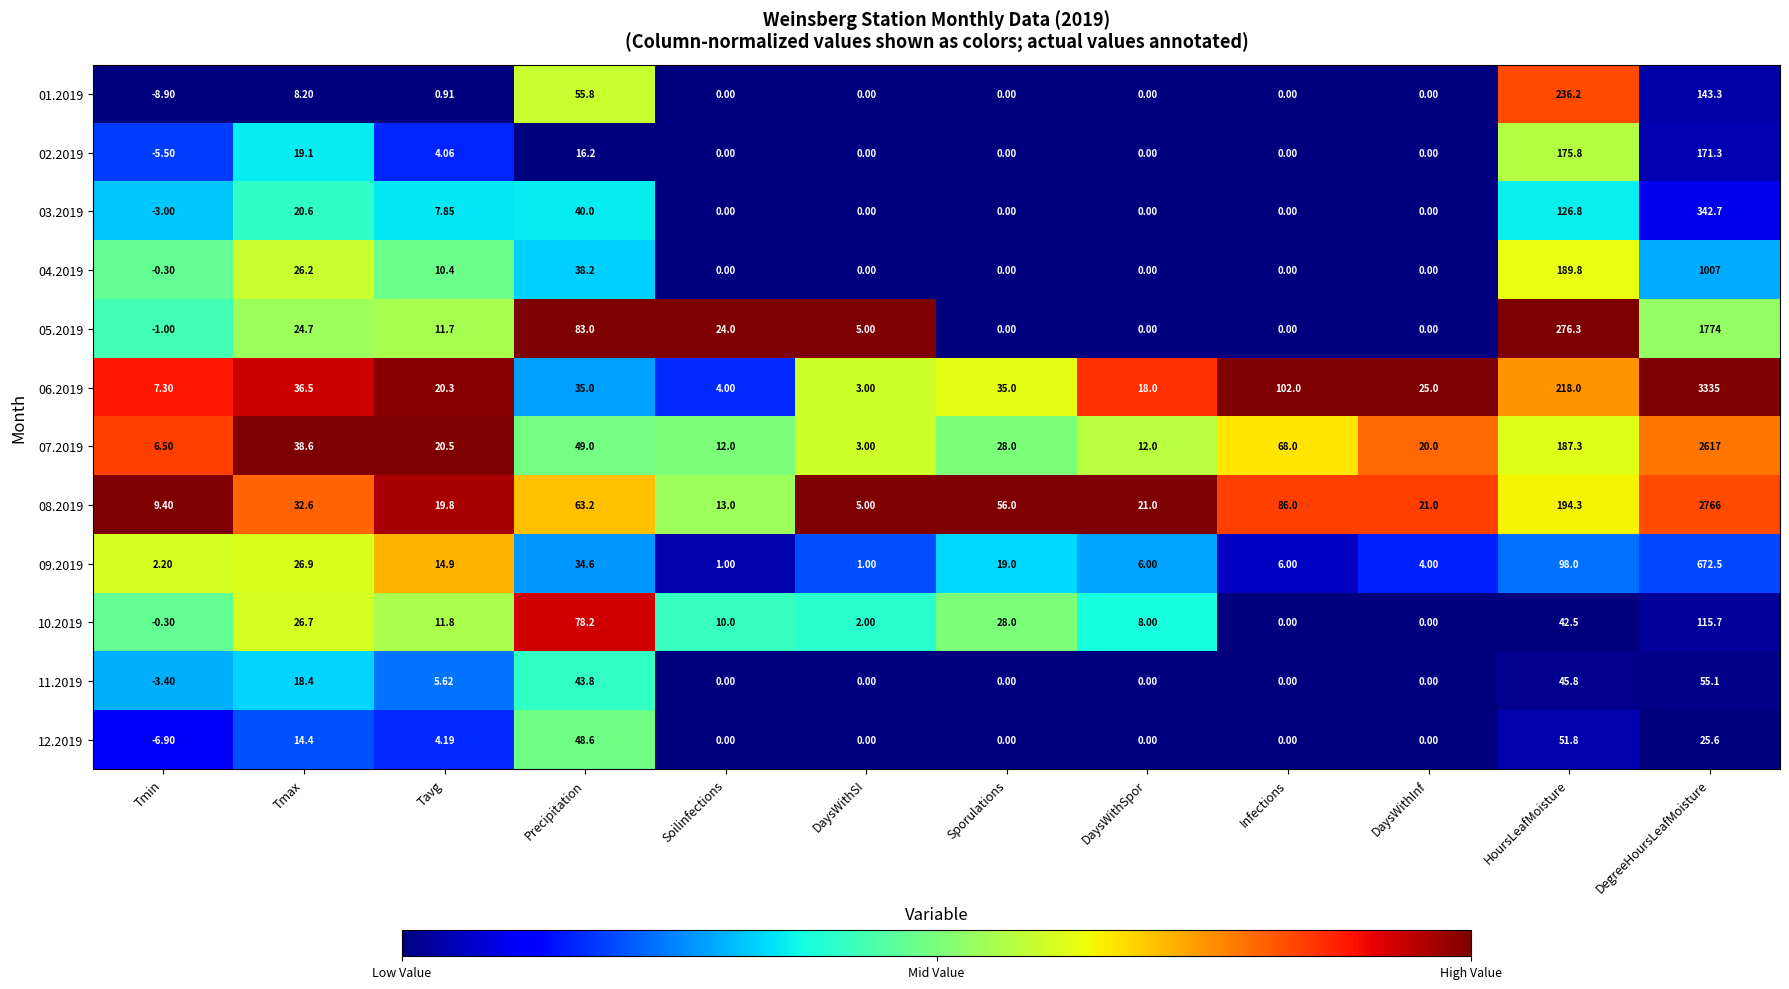

At which label does 01.2019 first exceed 0?

Tmax